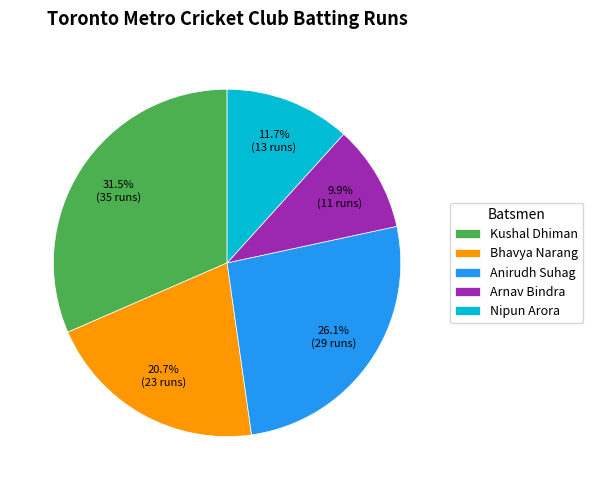

Does Bhavya Narang represent more than half of the total?

No